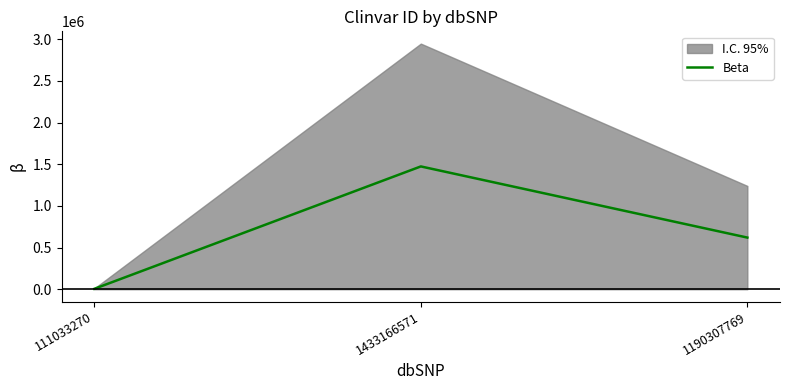

Reading left to right, extract all data points from this chart.

4916	1474169	620124